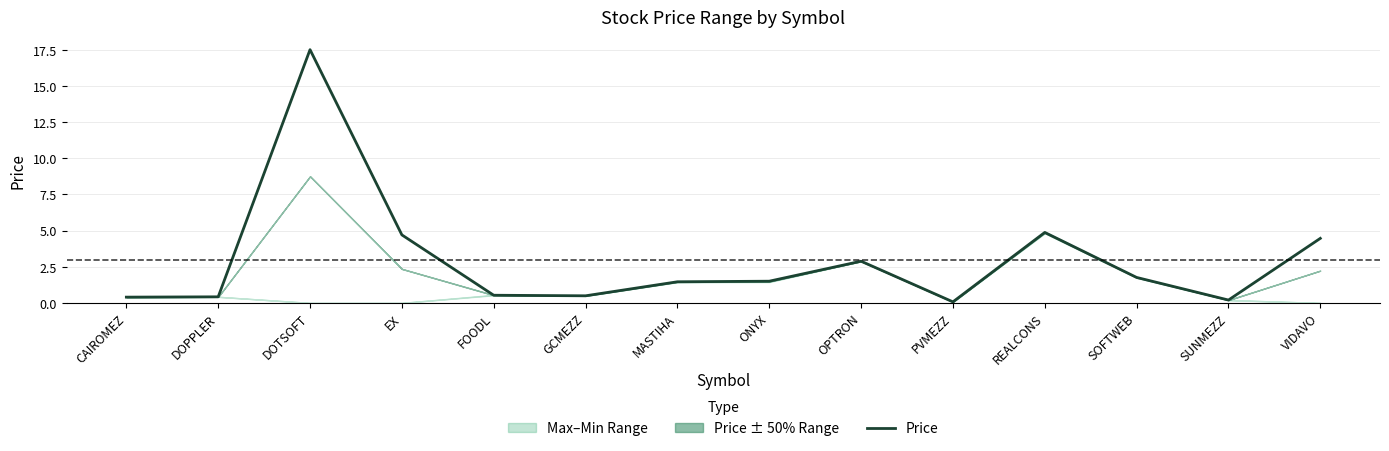

What is the difference between the values at EX and OPTRON?

1.8